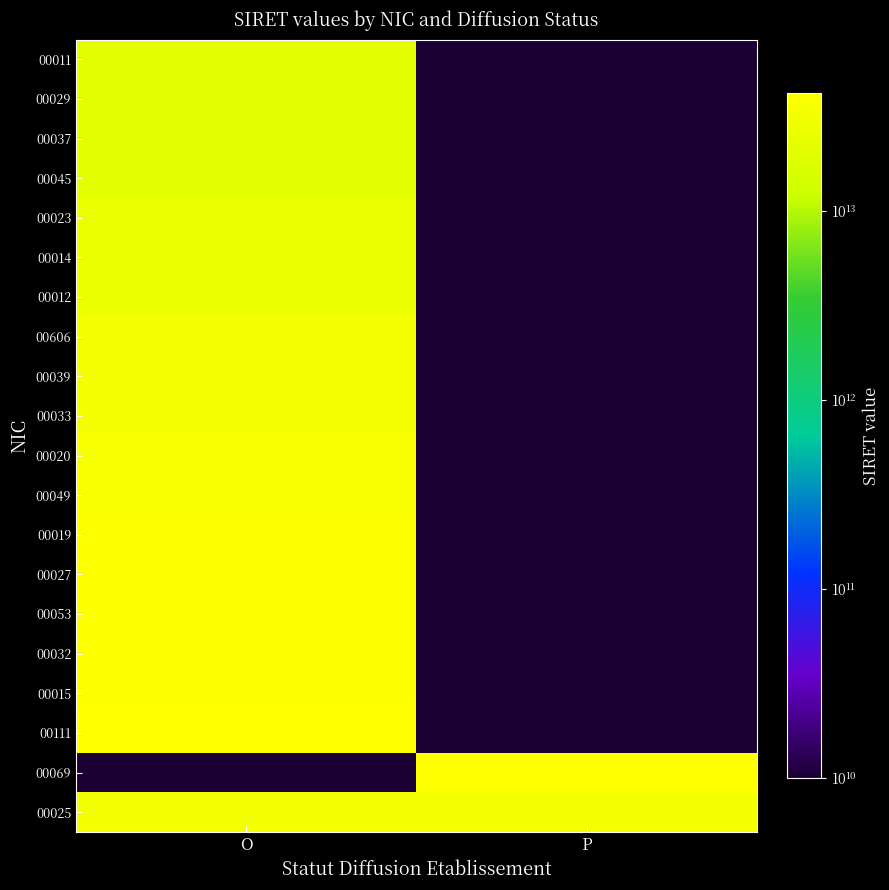

At P, list the series in order from smallest to largest.

00011, 00029, 00037, 00045, 00023, 00014, 00012, 00606, 00039, 00033, 00020, 00049, 00019, 00027, 00053, 00032, 00015, 00111, 00025, 00069